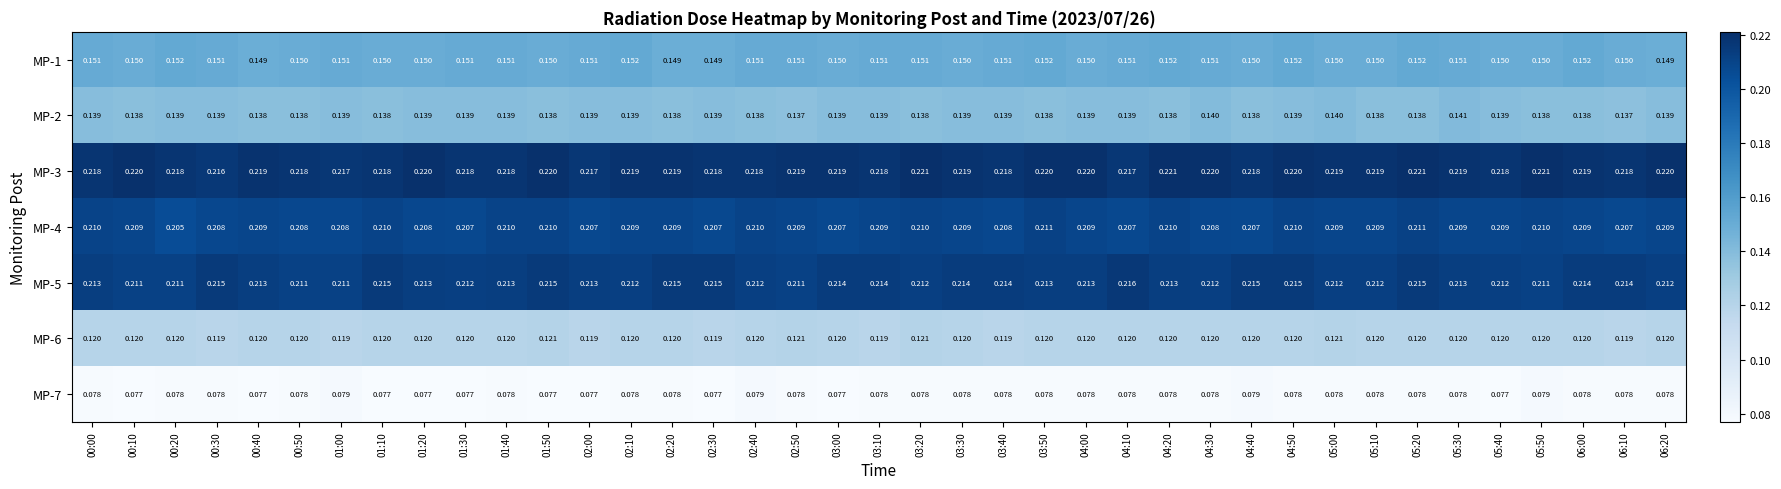

At which category is the sum across all series the highest?

05:20